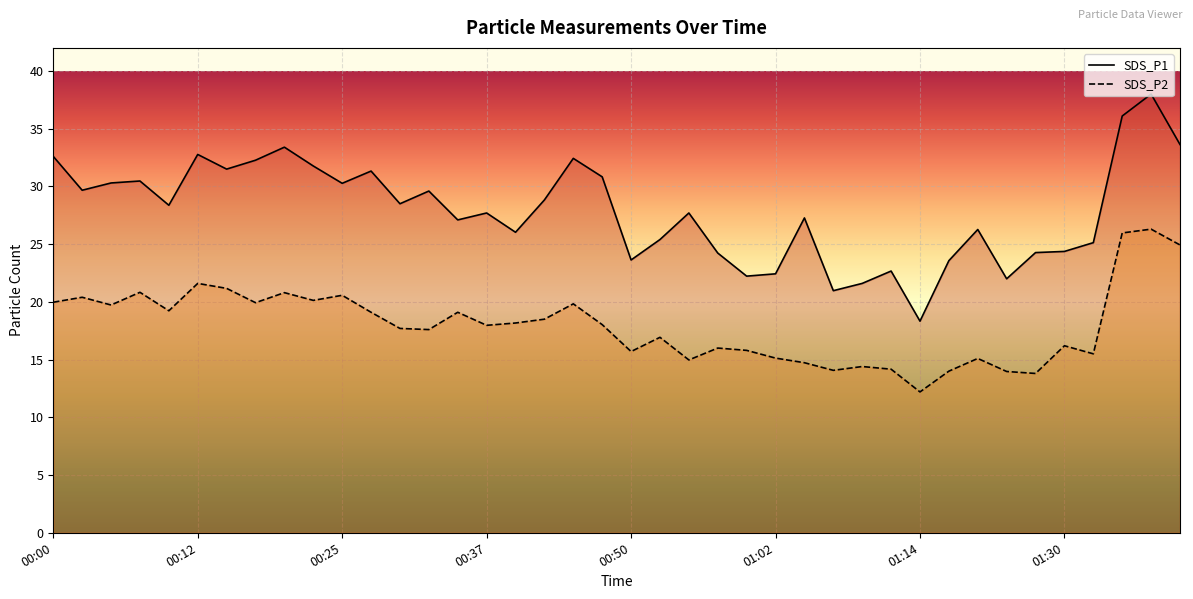

Reading right to left, extract all data points from this chart.

SDS_P1: 01:46=33.6	01:44=38.0	01:41=36.1	01:33=25.1	01:30=24.4	01:24=24.3	01:22=22.0	01:19=26.3	01:17=23.6	01:14=18.3	01:12=22.7	01:09=21.6	01:07=21.0	01:05=27.3	01:02=22.4	01:00=22.2	00:57=24.2	00:55=27.7	00:52=25.4	00:50=23.6	00:47=30.8	00:45=32.4	00:42=28.8	00:40=26.0	00:37=27.7	00:35=27.1	00:32=29.6	00:30=28.5	00:27=31.3	00:25=30.3	00:22=31.8	00:20=33.4	00:17=32.3	00:15=31.5	00:12=32.8	00:10=28.4	00:08=30.5	00:05=30.3	00:03=29.7	00:00=32.6
SDS_P2: 01:46=24.9	01:44=26.3	01:41=26.0	01:33=15.5	01:30=16.2	01:24=13.8	01:22=14.0	01:19=15.1	01:17=14.0	01:14=12.2	01:12=14.2	01:09=14.4	01:07=14.1	01:05=14.7	01:02=15.1	01:00=15.8	00:57=16.0	00:55=15.0	00:52=16.9	00:50=15.7	00:47=18.0	00:45=19.8	00:42=18.5	00:40=18.2	00:37=18.0	00:35=19.1	00:32=17.6	00:30=17.7	00:27=19.1	00:25=20.6	00:22=20.1	00:20=20.8	00:17=19.9	00:15=21.2	00:12=21.6	00:10=19.2	00:08=20.8	00:05=19.7	00:03=20.4	00:00=20.0